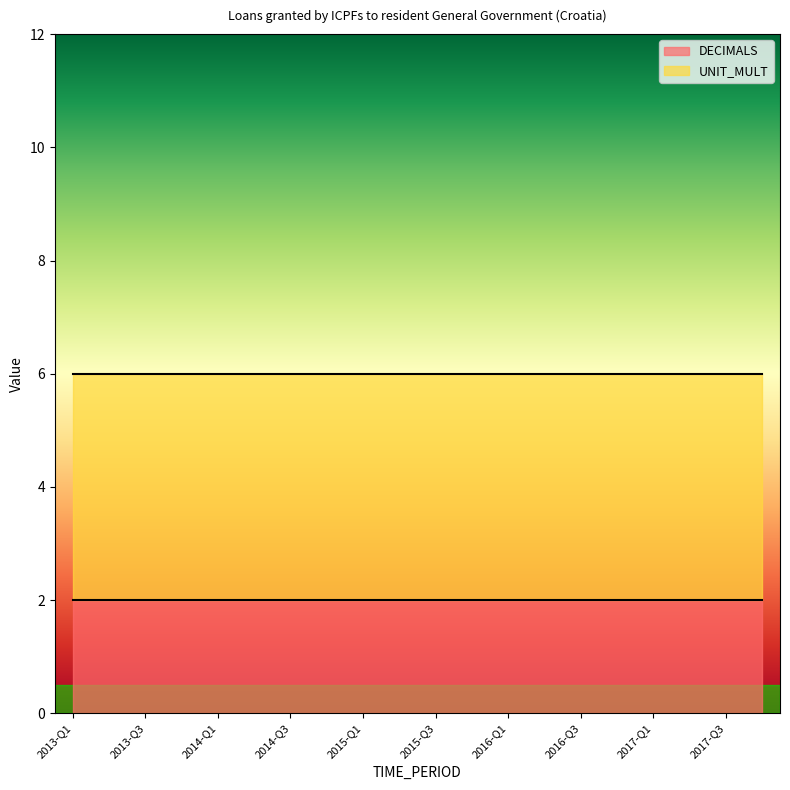

True or false: UNIT_MULT has a value of 6 at 2017-Q1.

True